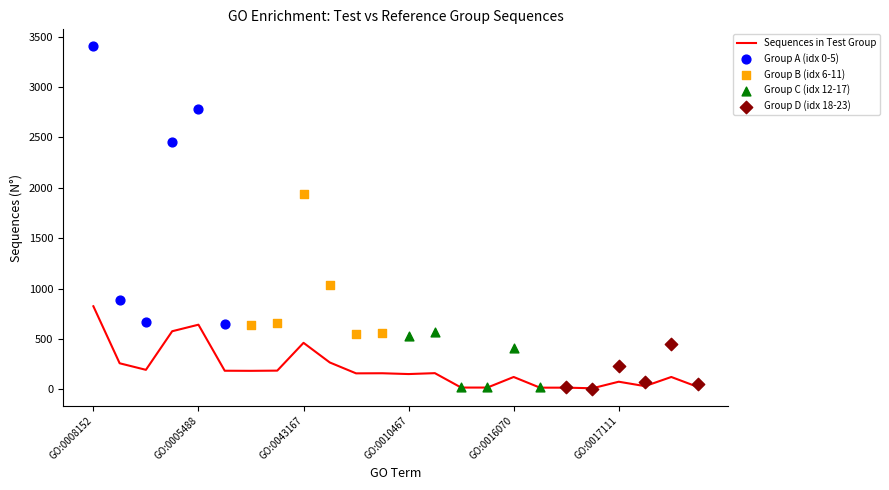

What is the change in value from GO:0017076 to GO:0043038?

-168